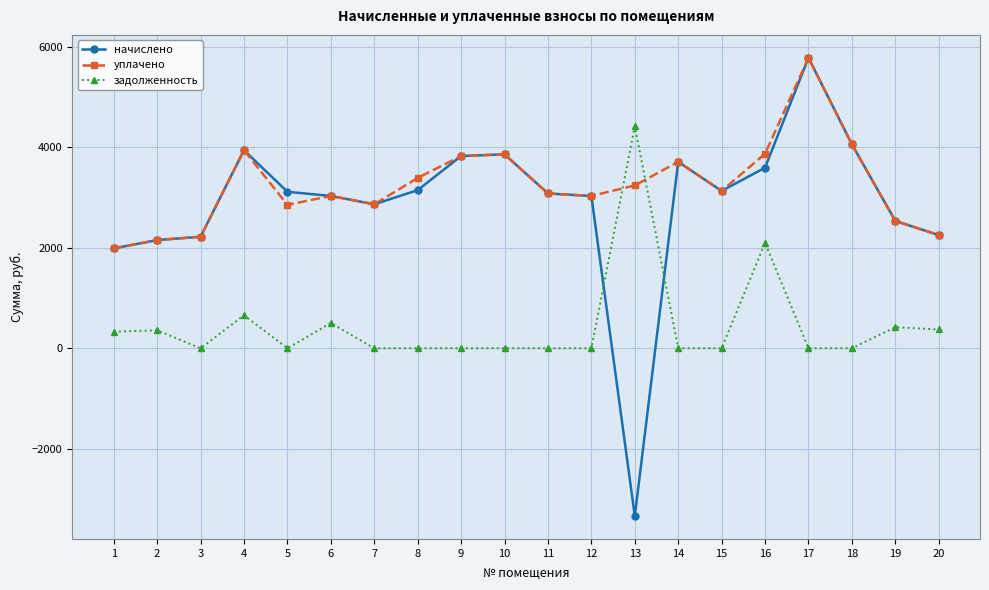

Between 5 and 20, which series saw the biggest shift?

начислено